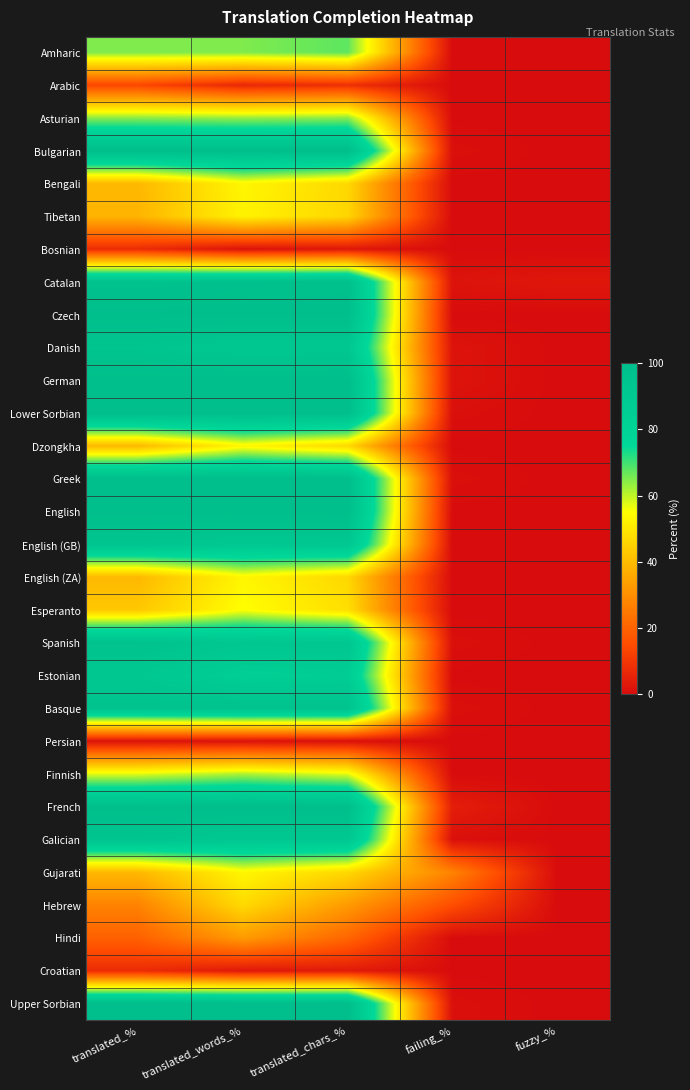

At how many categories does at least one series exceed 11?

4